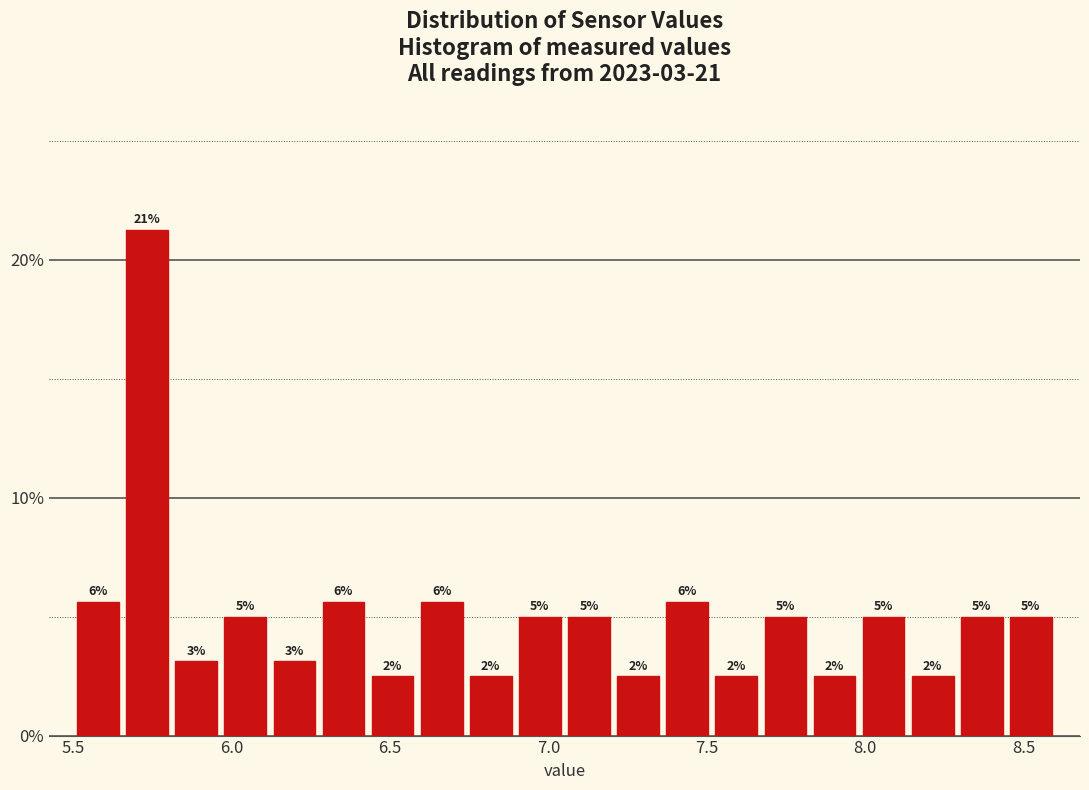

Around what value on the x-axis is the tallest bar? Give the approximate position of its centre, as read against the axis.

5.75